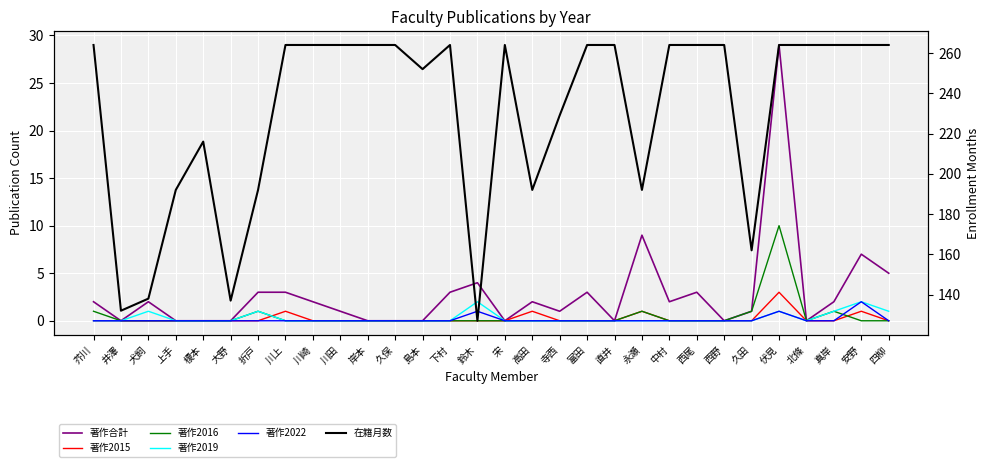

What is the sum of all 著作2022 values?

4